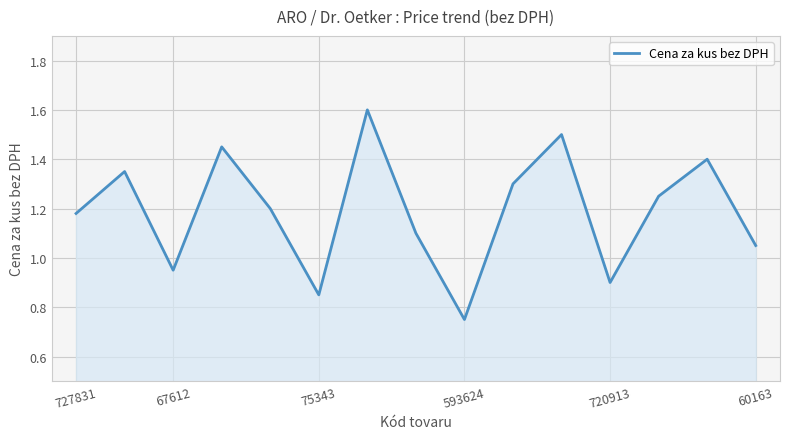

What is the maximum value shown in the chart?

1.6